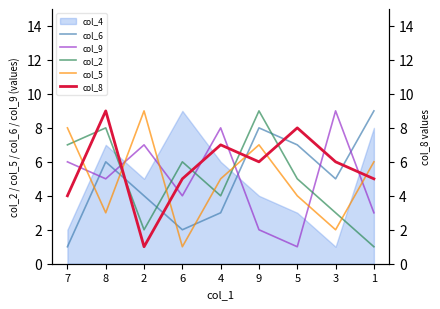

How many interior local peaks does the col_9 series have?

3